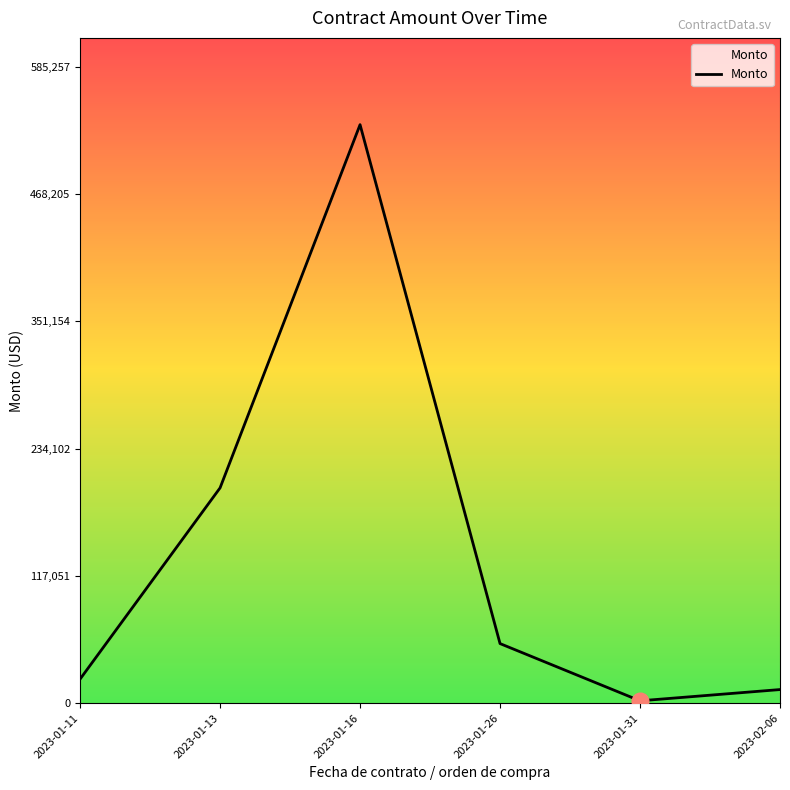

Where does the data first go above 54794?

2023-01-13